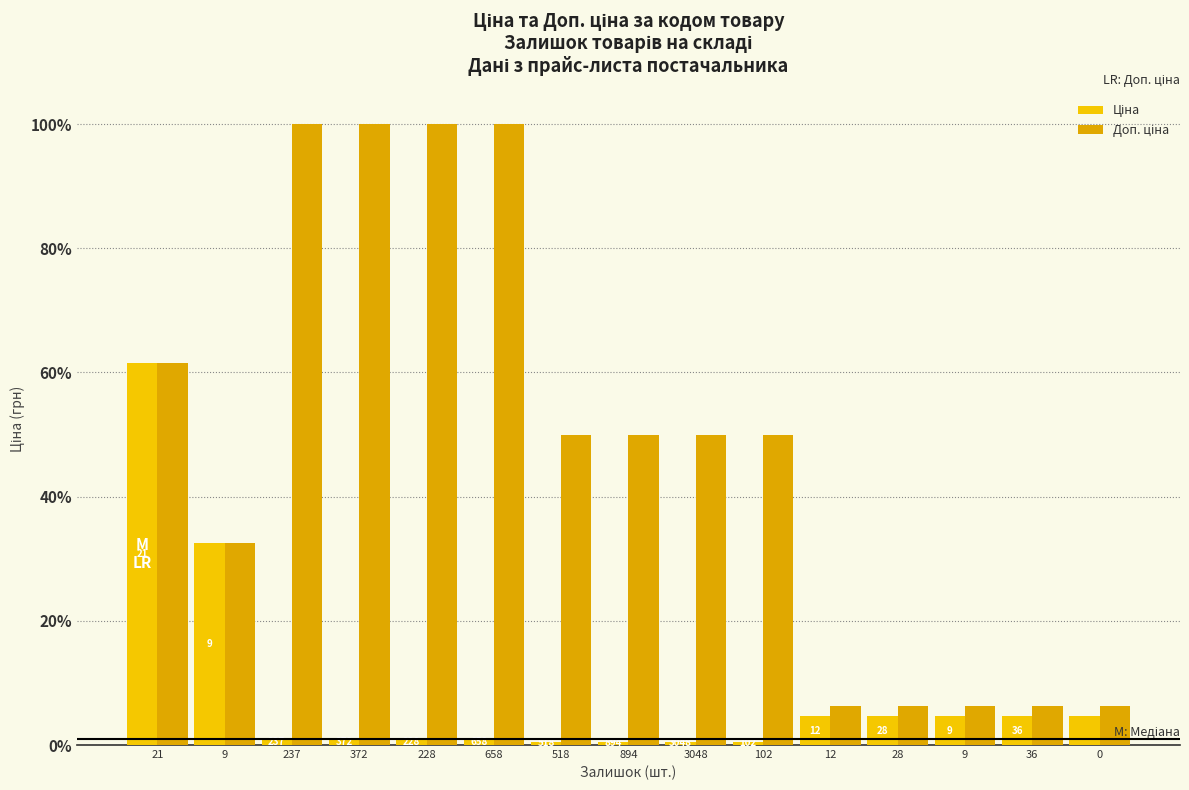

At which category is the sum across all series the highest?

21